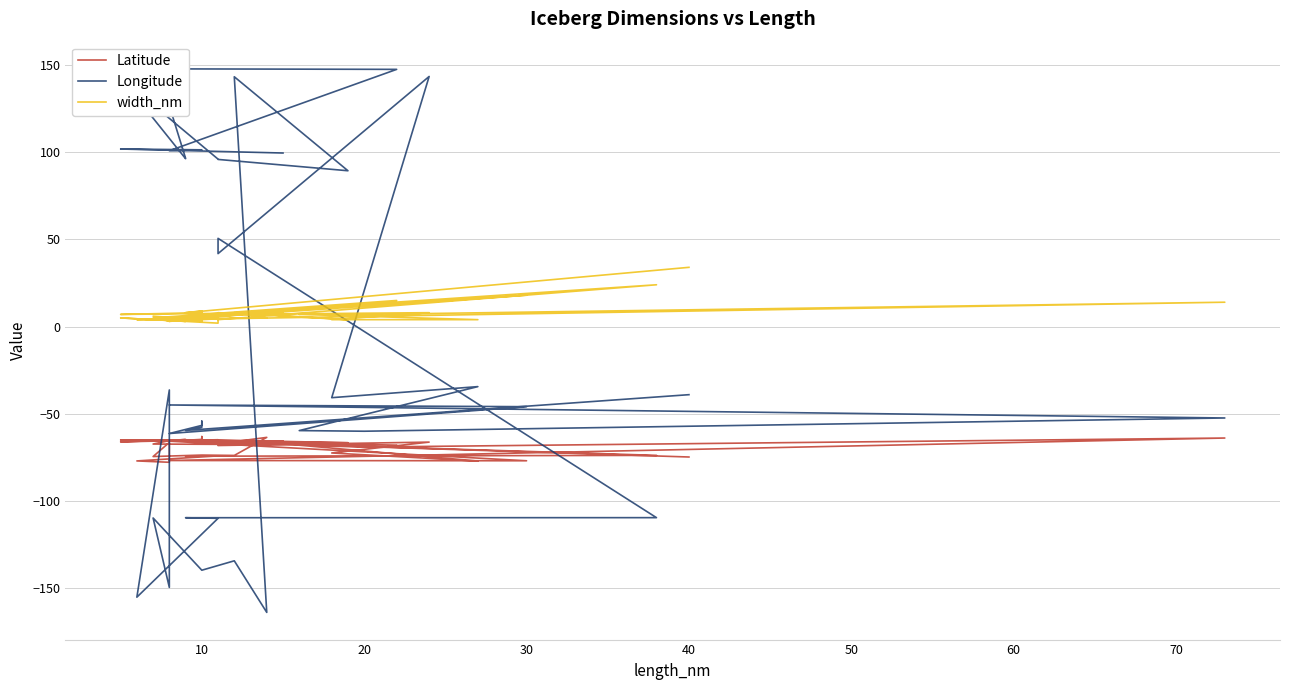

What is the difference between the second highest and minimum values in the Latitude series?

14.3